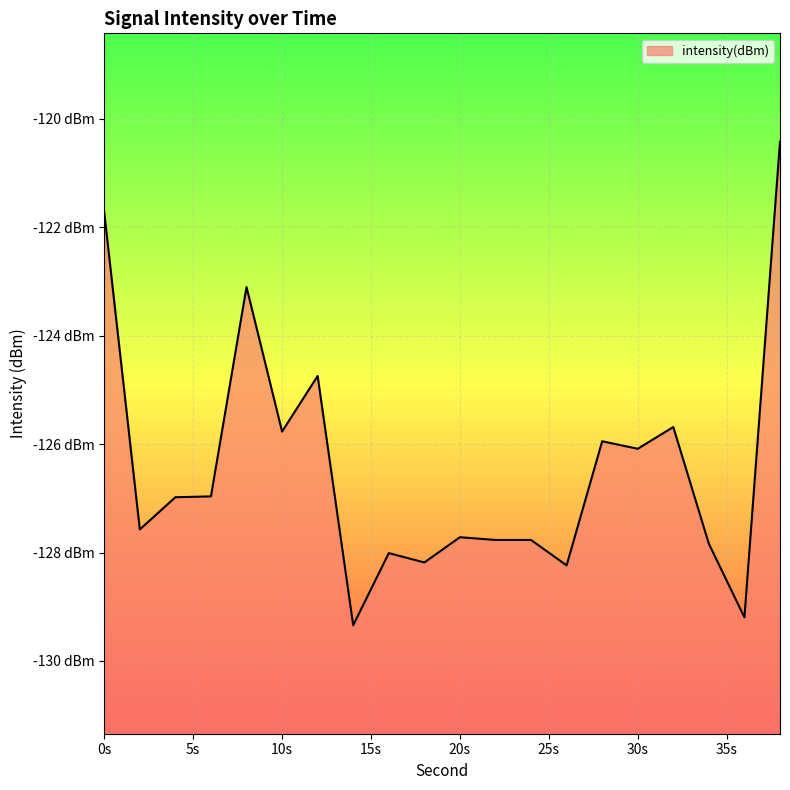

How many categories are shown in the chart?

20